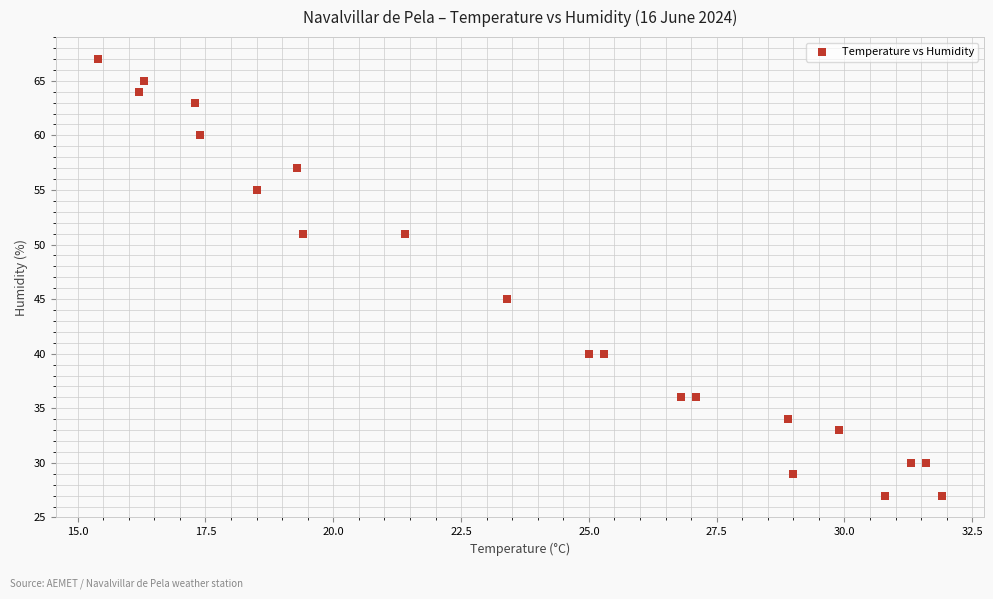

What Y value in the scatter plot is closest to 47?

45